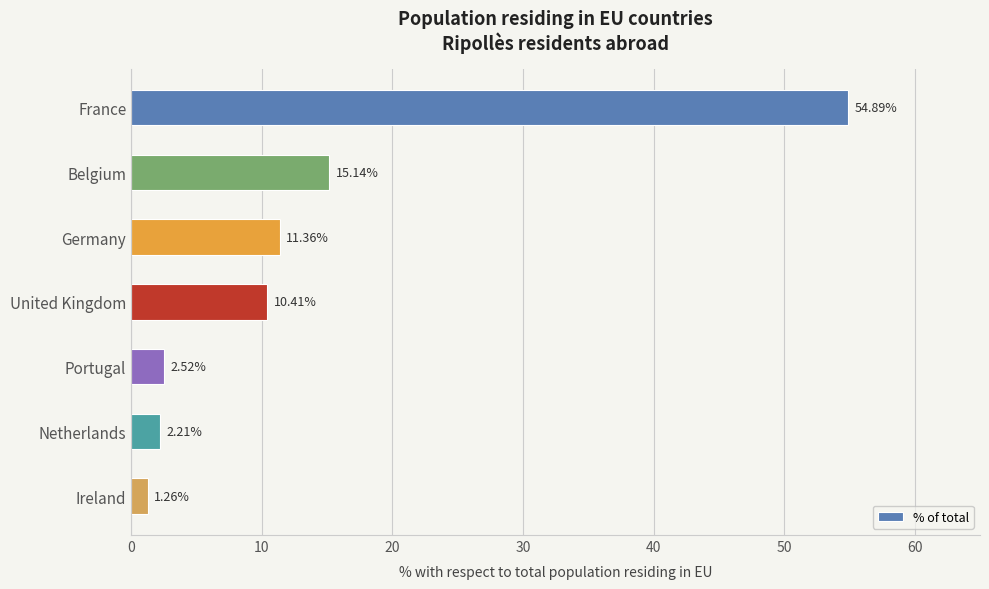

Rank the categories by value from lowest to highest.

Ireland, Netherlands, Portugal, United Kingdom, Germany, Belgium, France